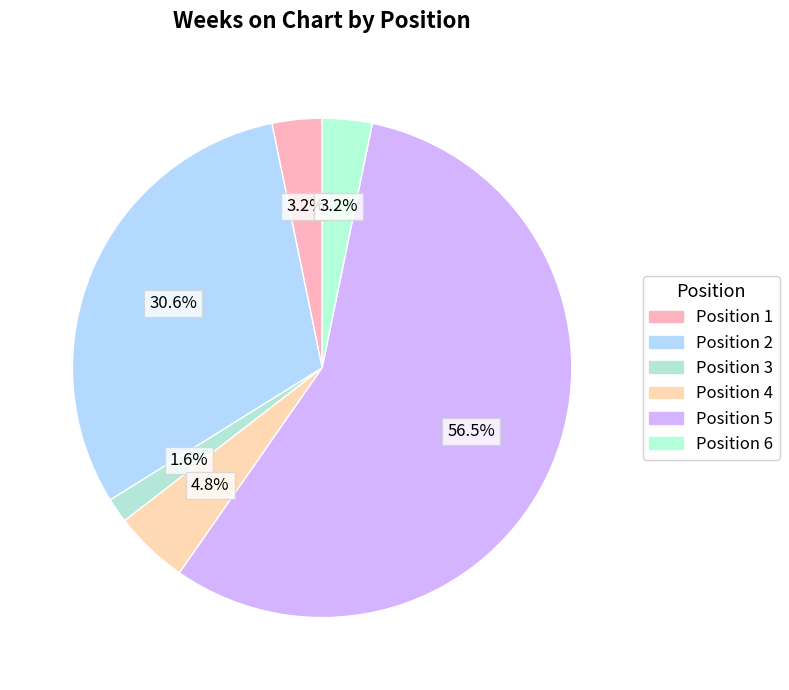

Which category has the biggest portion of the pie?

Position 5